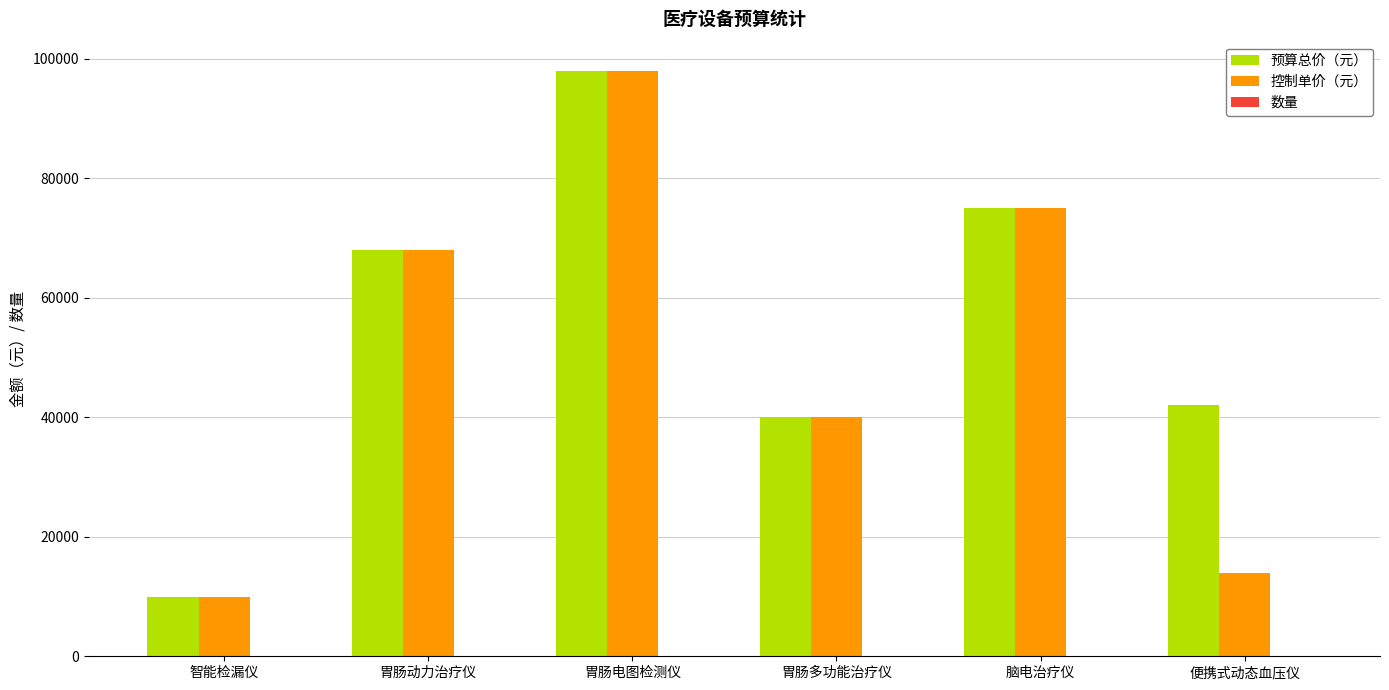

Between 智能检漏仪 and 便携式动态血压仪, which series saw the biggest shift?

预算总价（元）